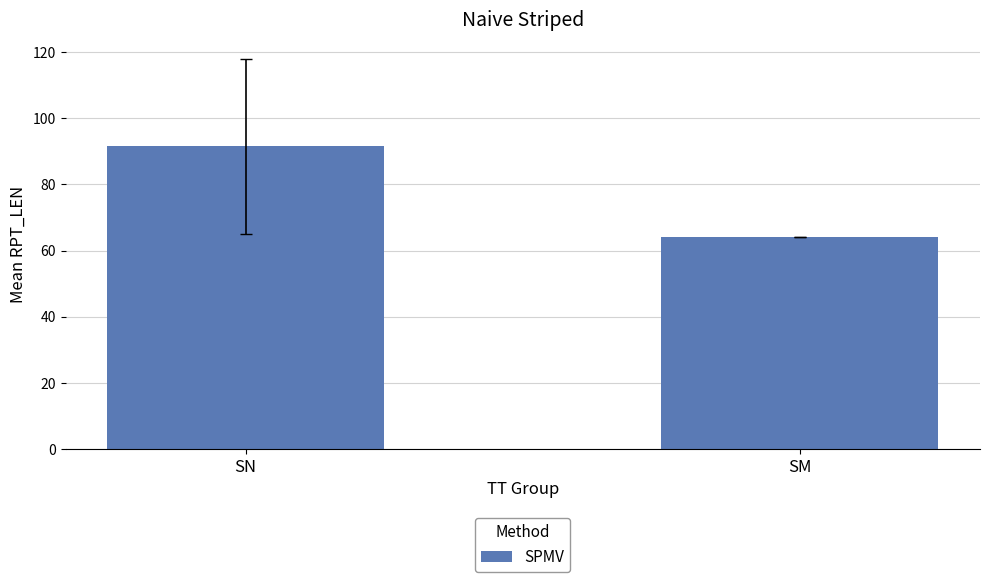

At which category does the chart reach its peak across all series?

SN